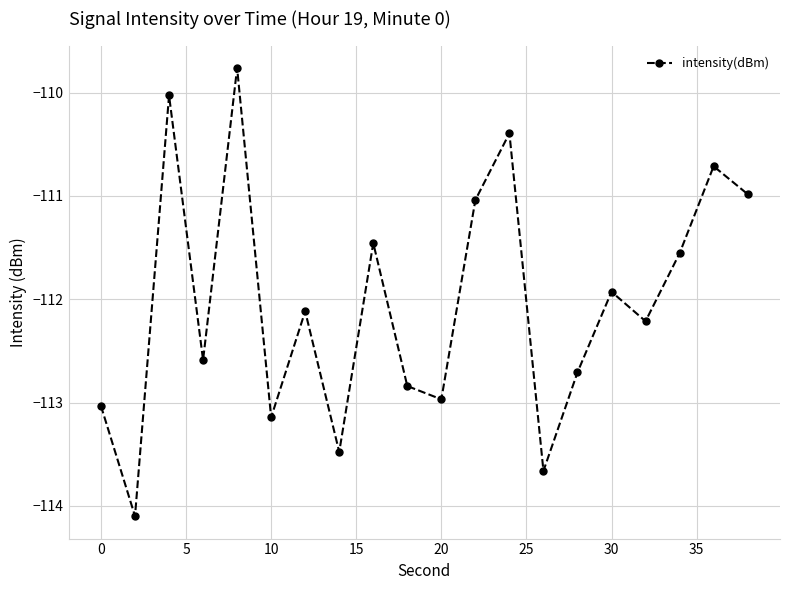

What is the value of the 11th point from the left?

-113.0